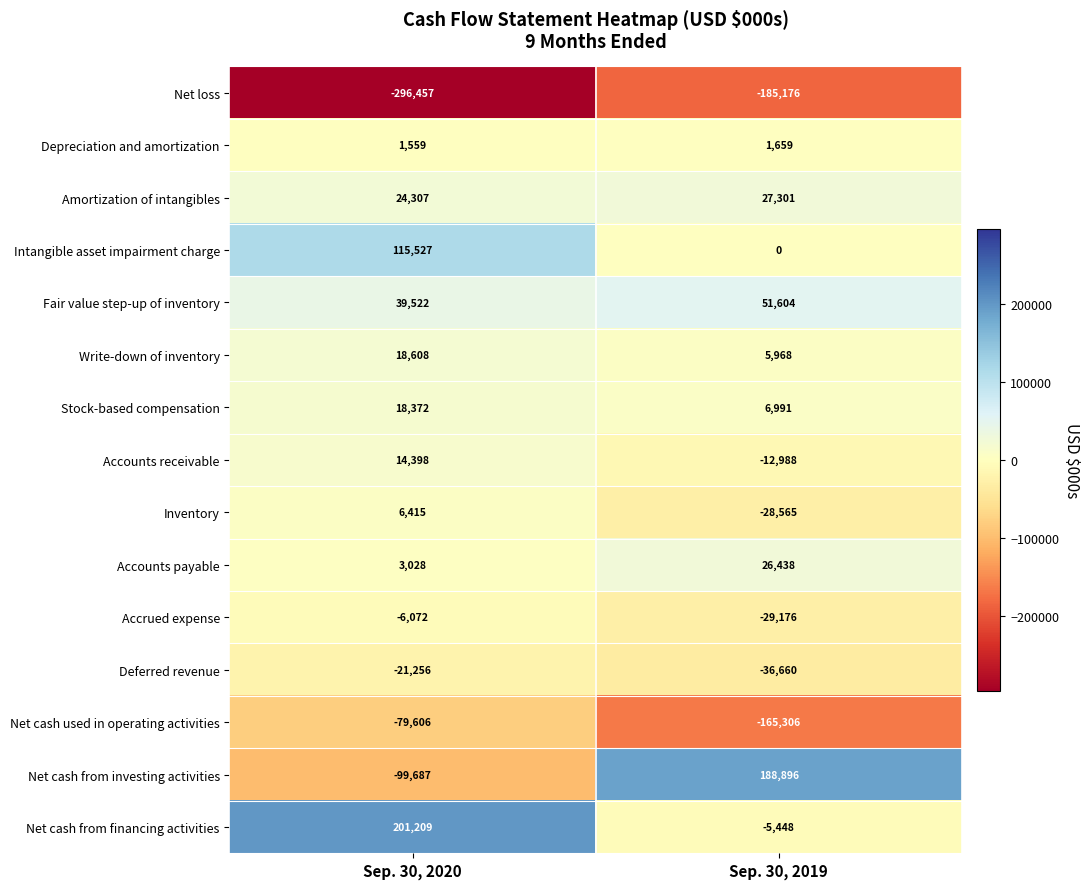

Which series has the largest total across all categories?

Net cash from financing activities